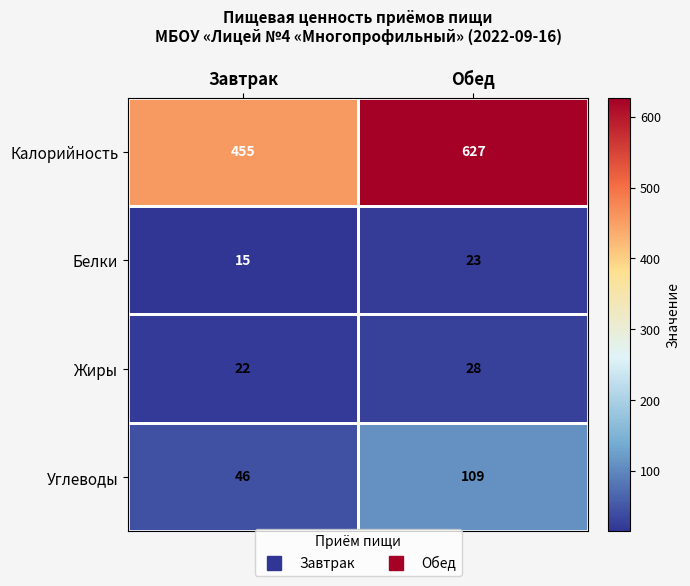

Count the number of categories in the chart.

2